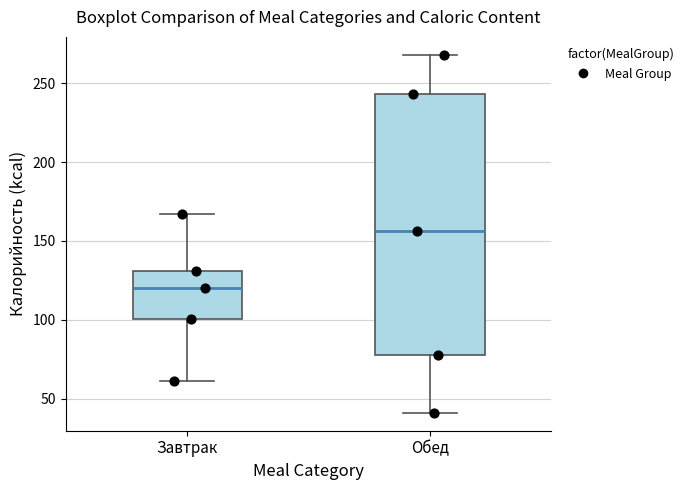

Comparing the boxes themselves (not the whiskers), which one is the tallest?

Обед